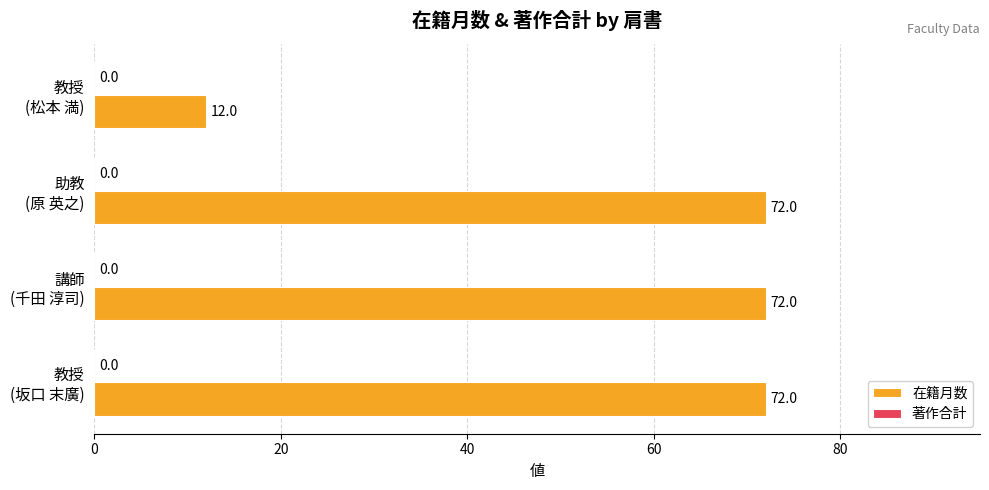

What is the maximum value shown in the chart?

72